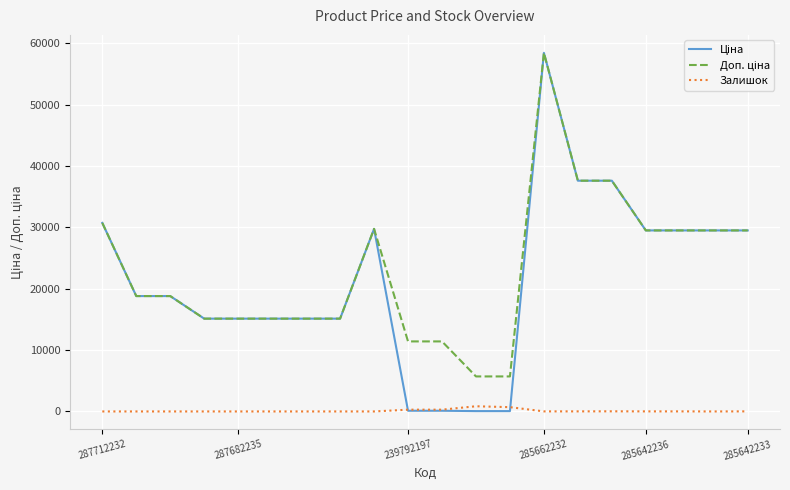

Does the chart display data point markers on the line(s)?

No